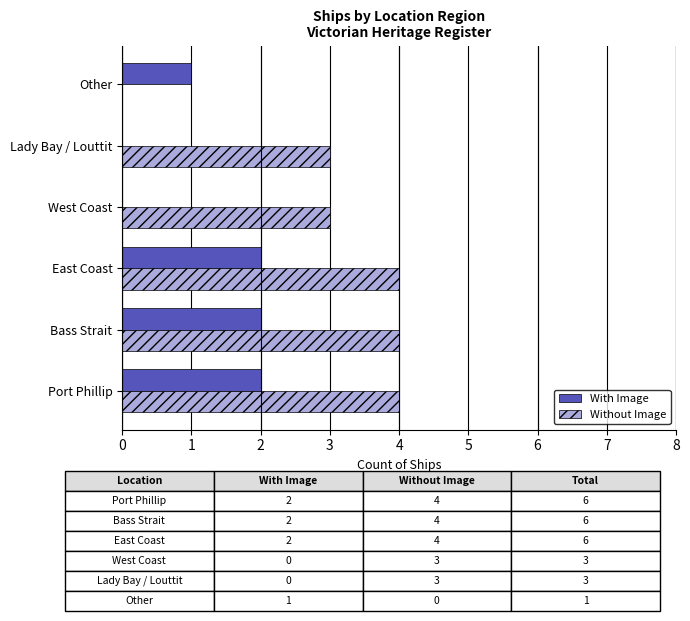

What is the average value of the With Image series?

1